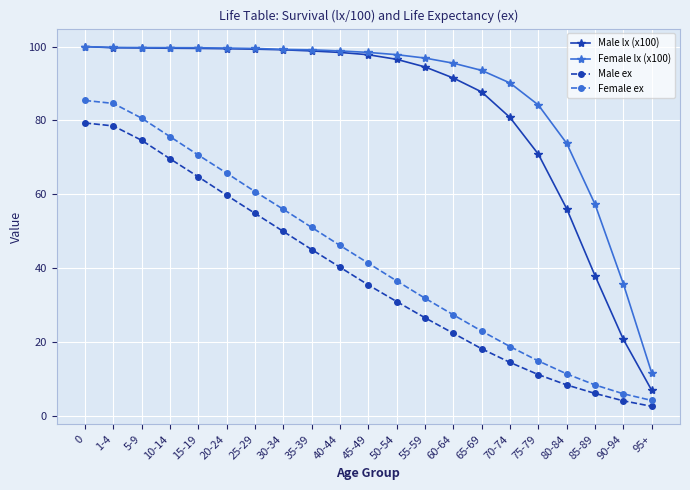

Which series has the largest total across all categories?

Female lx (x100)